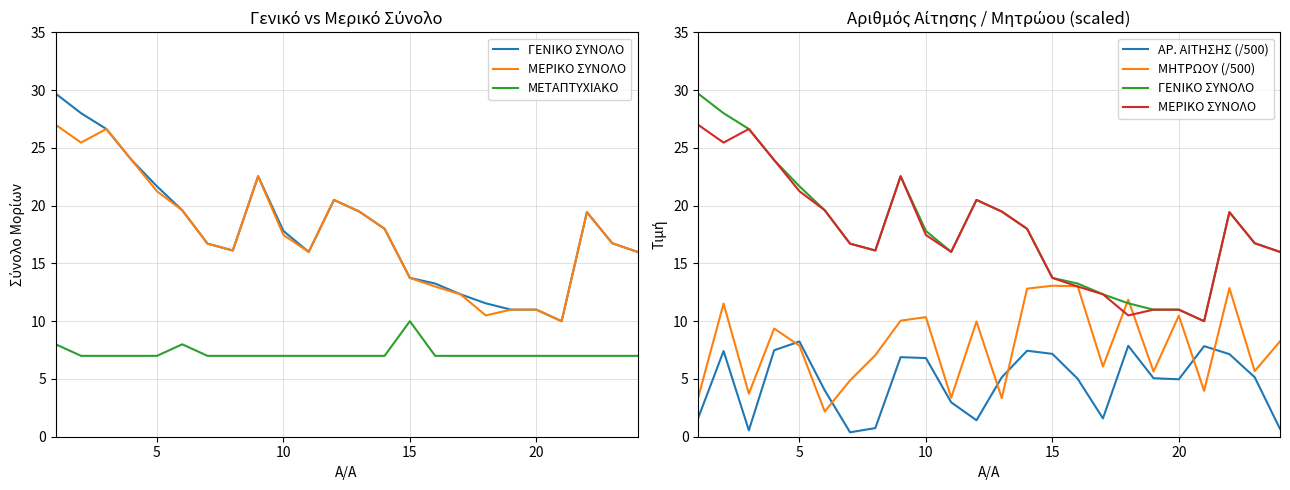

True or false: ΑΡ. ΑΙΤΗΣΗΣ (/500) and ΓΕΝΙΚΟ ΣΥΝΟΛΟ cross at least once.

False